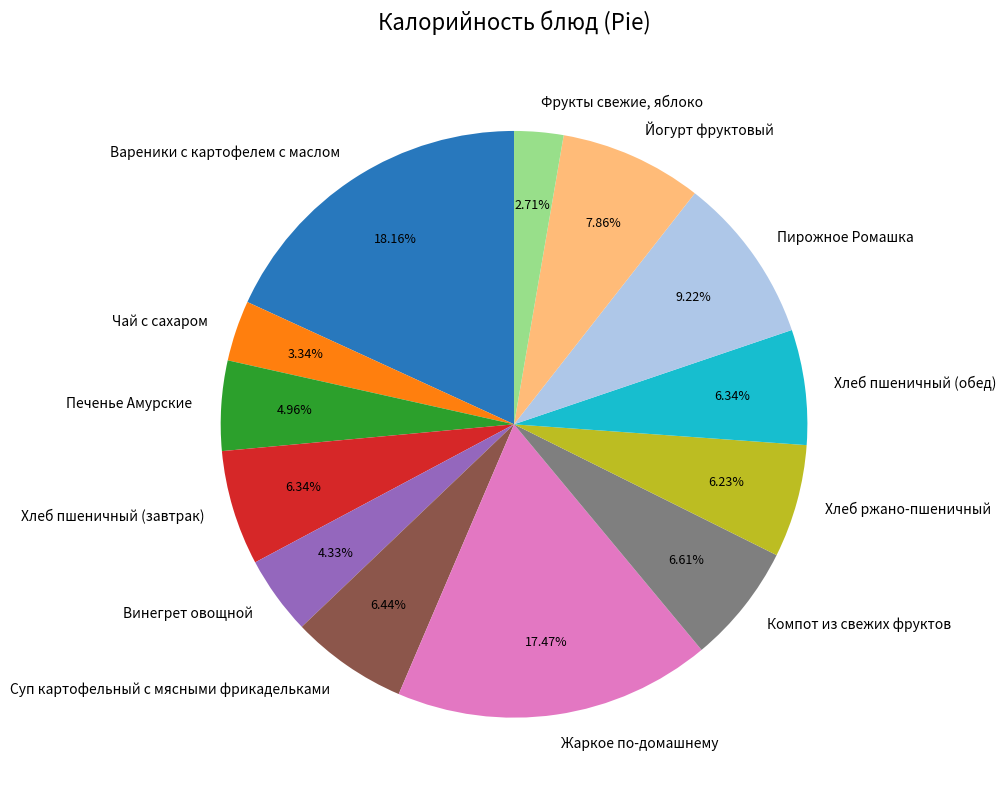

What is the ratio of the value at Печенье Амурские to the value at Винегрет овощной?

1.1